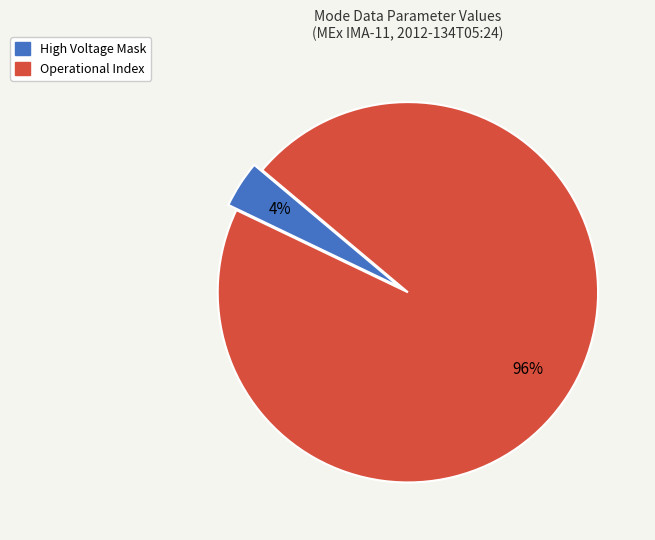

The High Voltage Mask slice represents 4% of the pie. True or false?

True